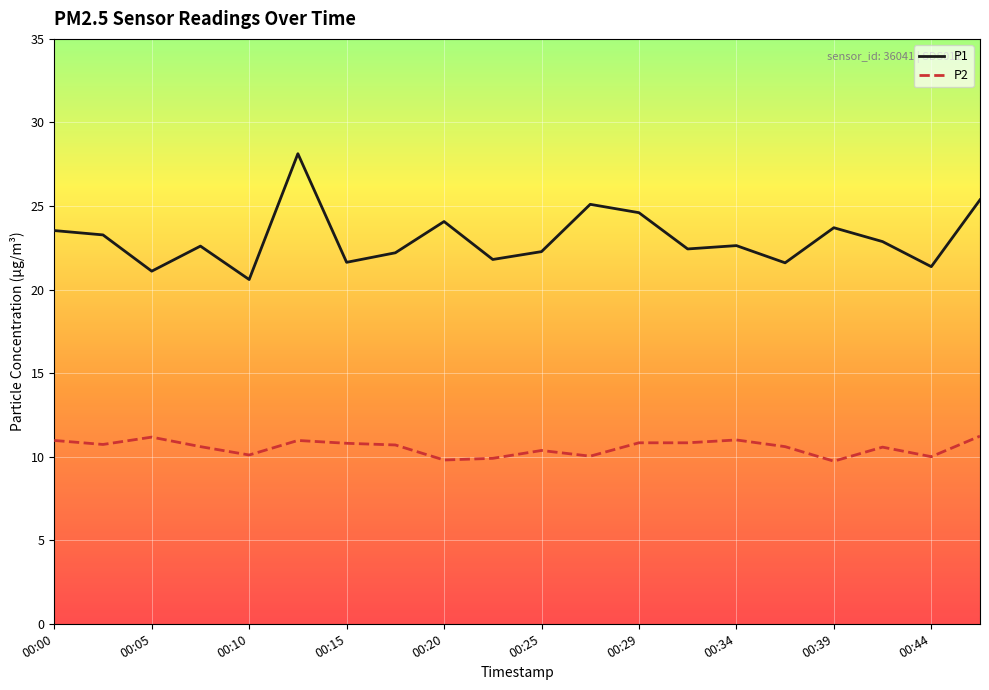

True or false: P1 has more than 1 interior local peaks.

True